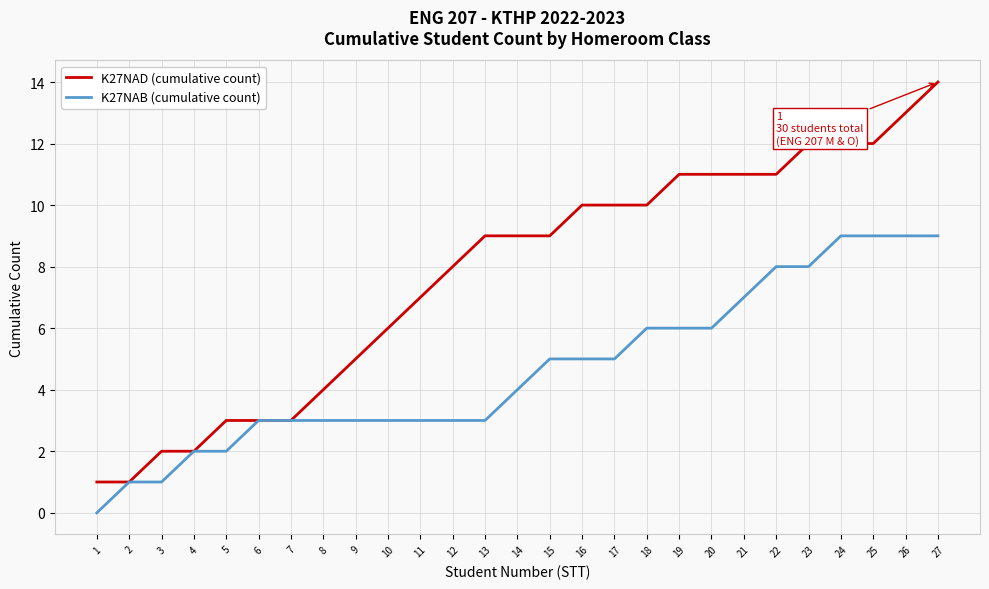

Rank the series at 1 from lowest to highest value.

K27NAB (cumulative count), K27NAD (cumulative count)